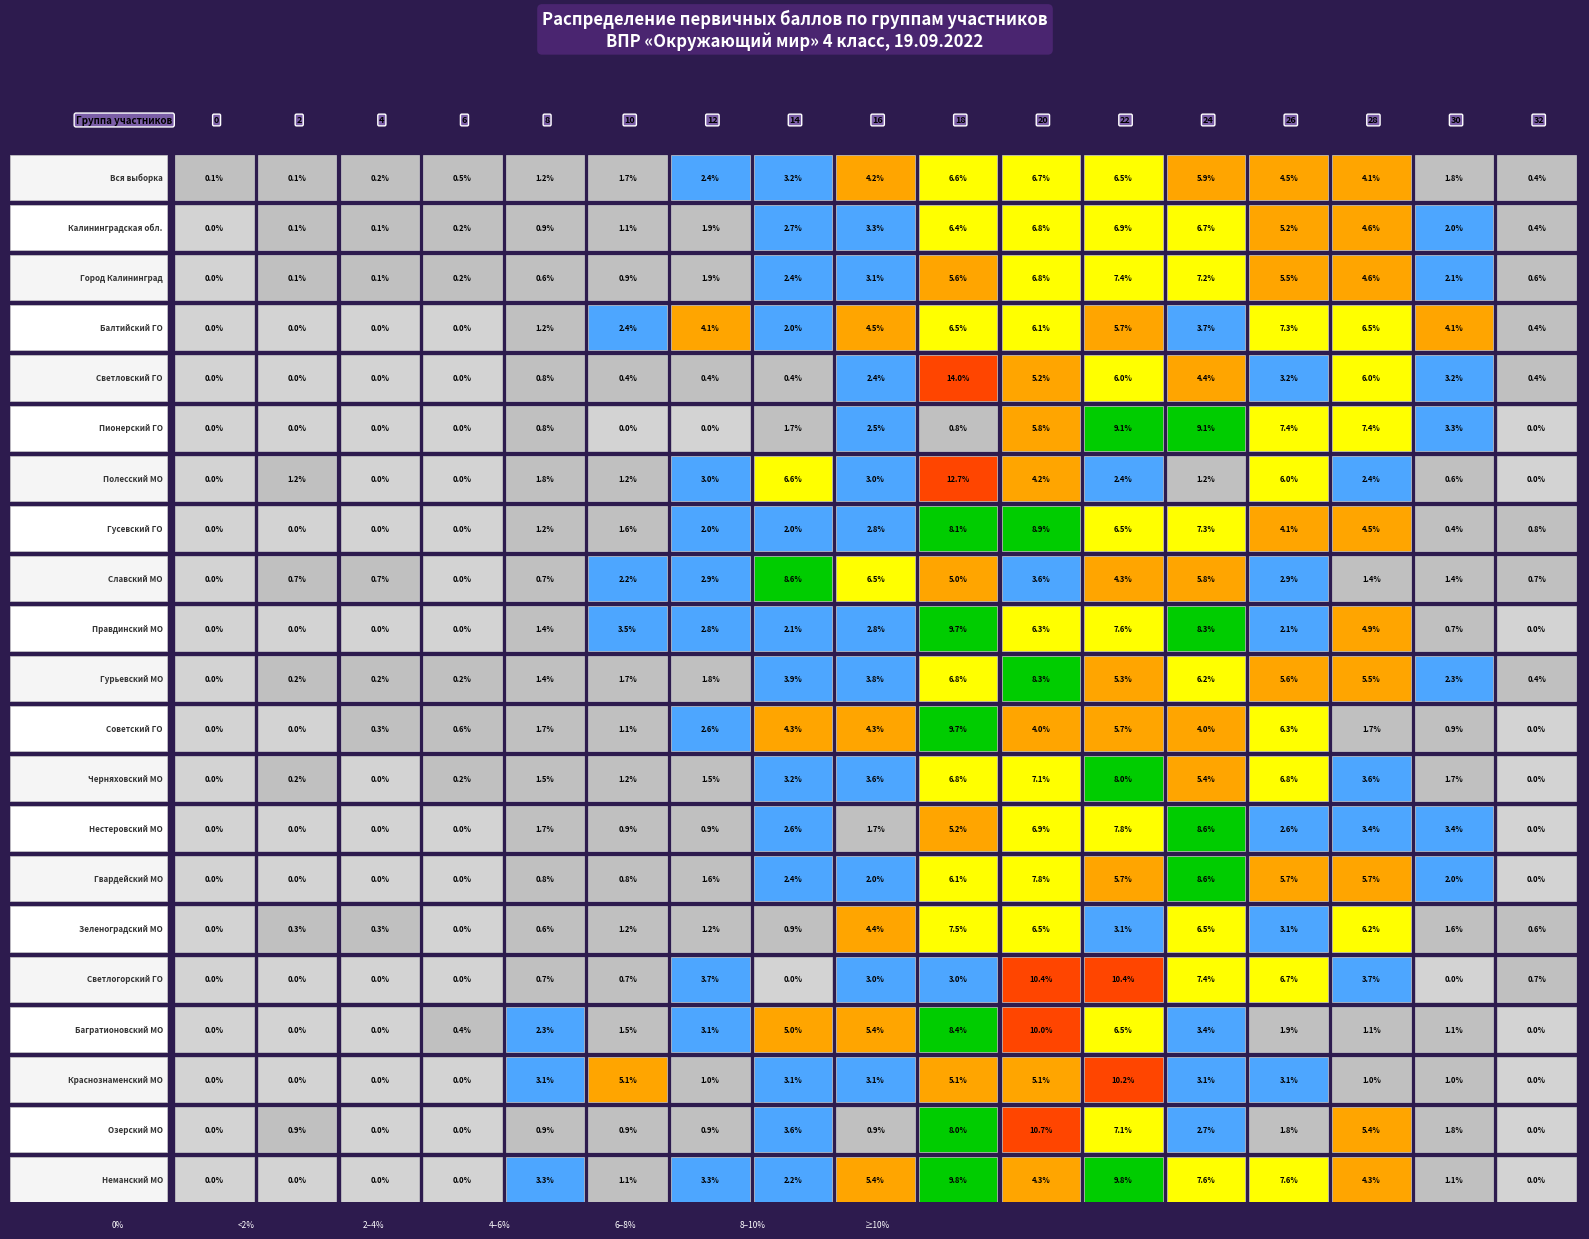

True or false: Славский МО has a value of 8.1 at 9.

False